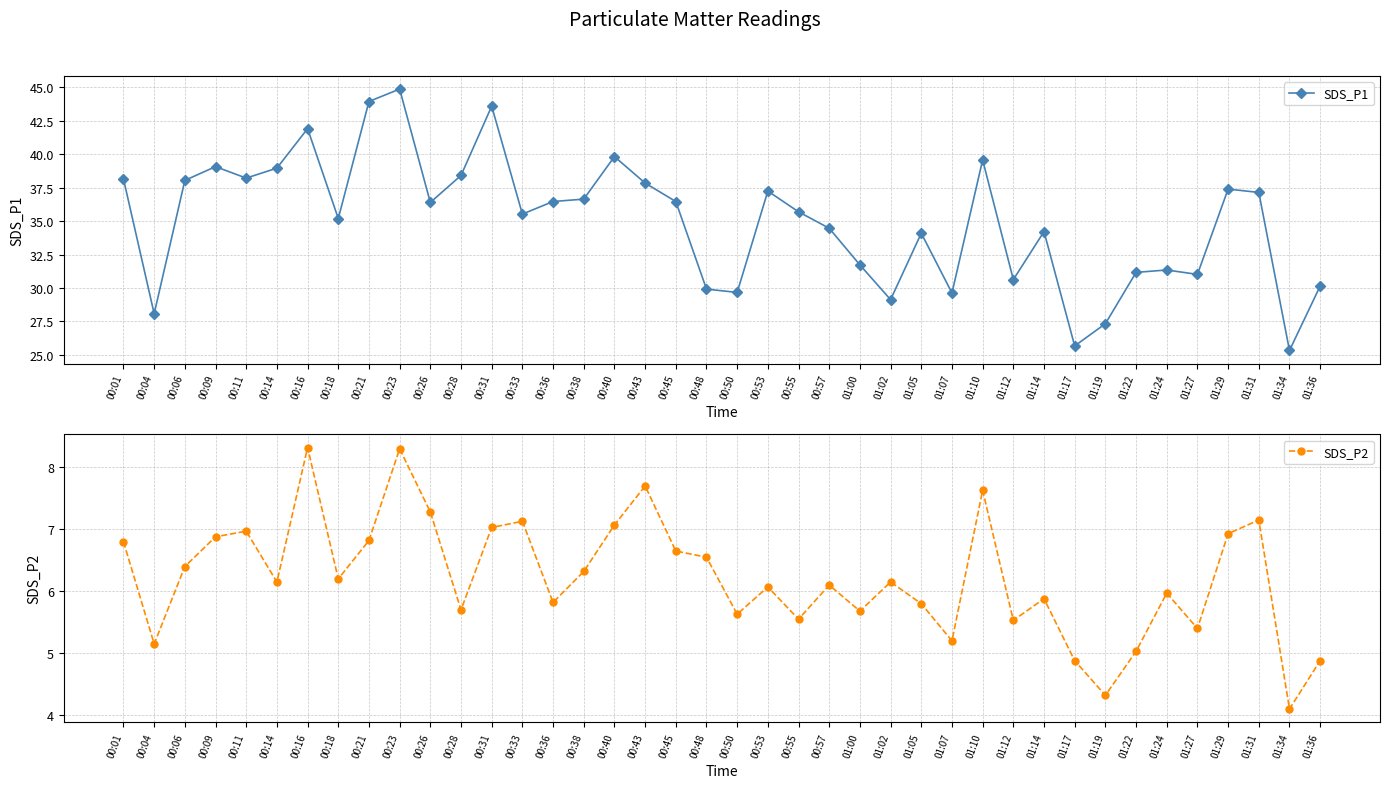

Reading right to left, what are all the values shown in this chart?

SDS_P1: 30.1	25.3	37.1	37.4	31.0	31.4	31.2	27.3	25.7	34.2	30.6	39.6	29.6	34.1	29.1	31.7	34.5	35.7	37.2	29.7	29.9	36.5	37.9	39.8	36.6	36.5	35.5	43.6	38.4	36.4	44.9	44.0	35.2	41.9	39.0	38.2	39.1	38.0	28.1	38.1
SDS_P2: 4.9	4.1	7.2	6.9	5.4	6.0	5.0	4.3	4.9	5.9	5.5	7.6	5.2	5.8	6.2	5.7	6.1	5.5	6.1	5.6	6.5	6.7	7.7	7.1	6.3	5.8	7.1	7.0	5.7	7.3	8.3	6.8	6.2	8.3	6.2	7.0	6.9	6.4	5.2	6.8